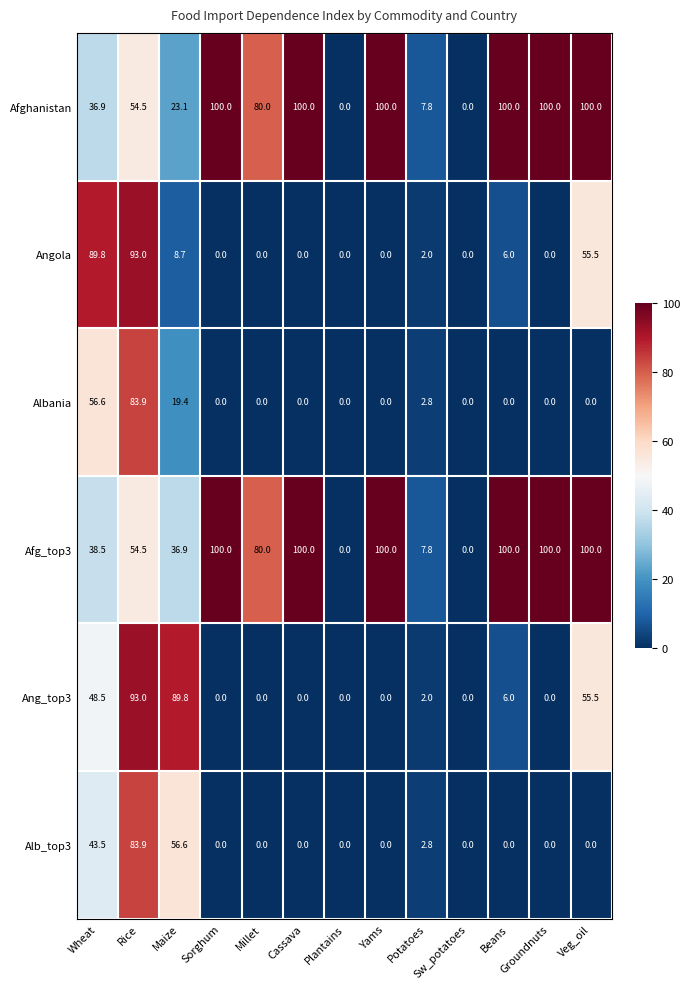

What is the average value of the Alb_top3 series?

14.4